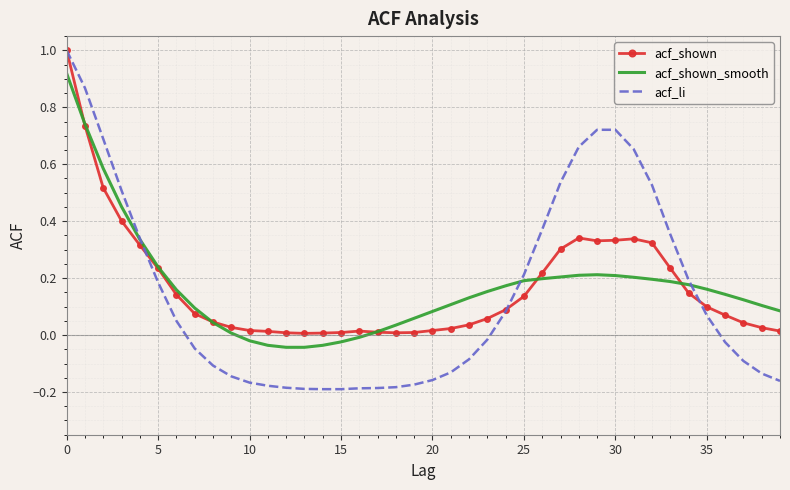

Which series has the widest spread of values?

acf_li